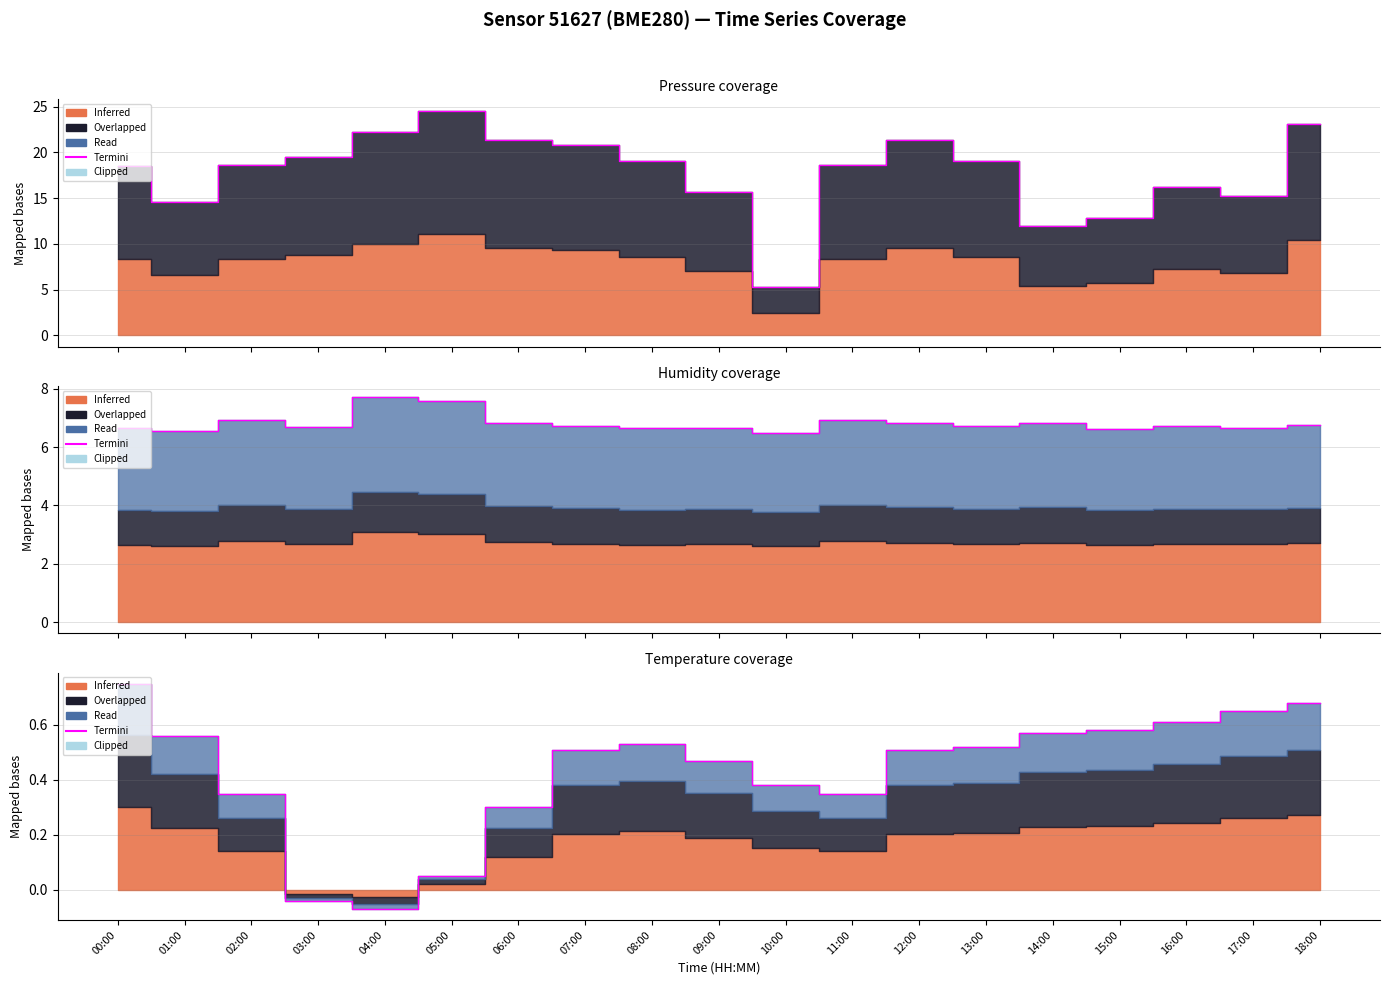

How many data points are above 0?

17